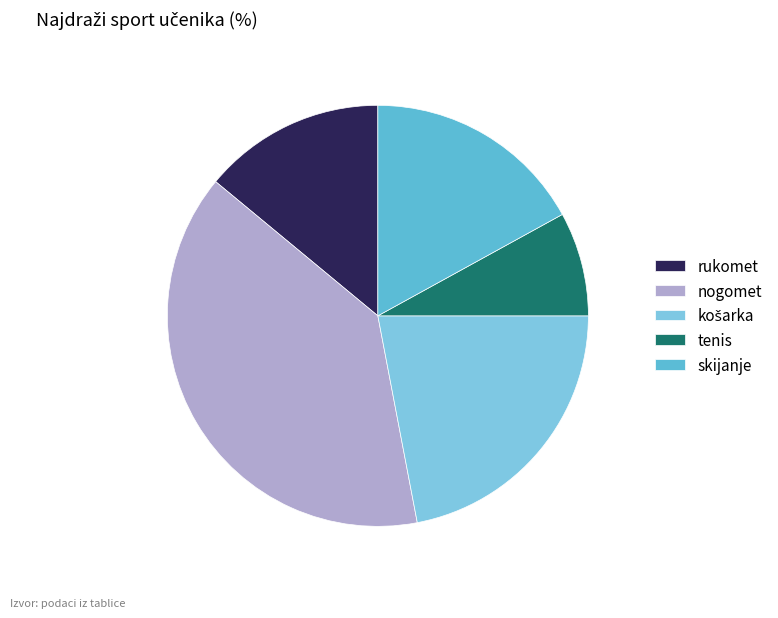

Does any single category account for the majority?

No